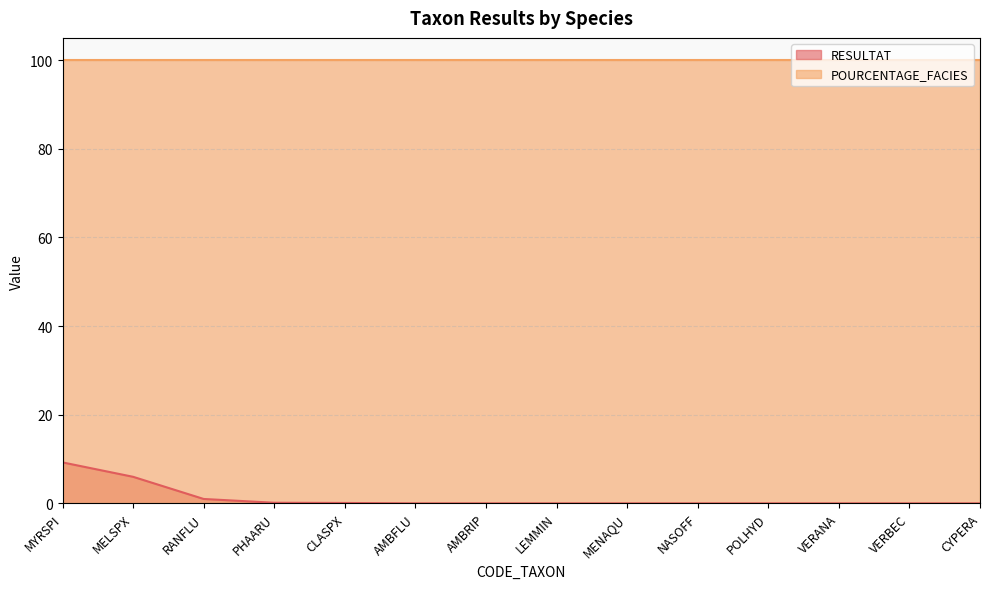

Rank the categories by value from highest to lowest.

MYRSPI, MELSPX, RANFLU, PHAARU, CLASPX, AMBFLU, AMBRIP, LEMMIN, MENAQU, NASOFF, POLHYD, VERANA, VERBEC, CYPERA